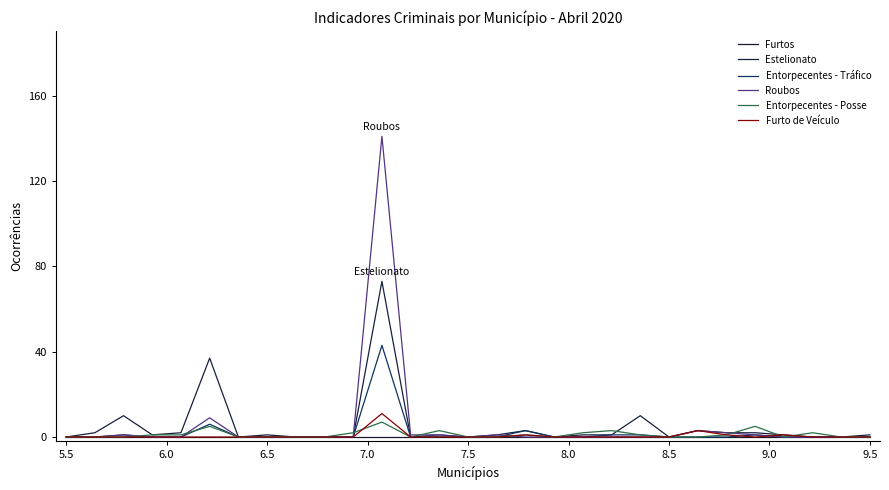

How many lines are shown in the chart?

6